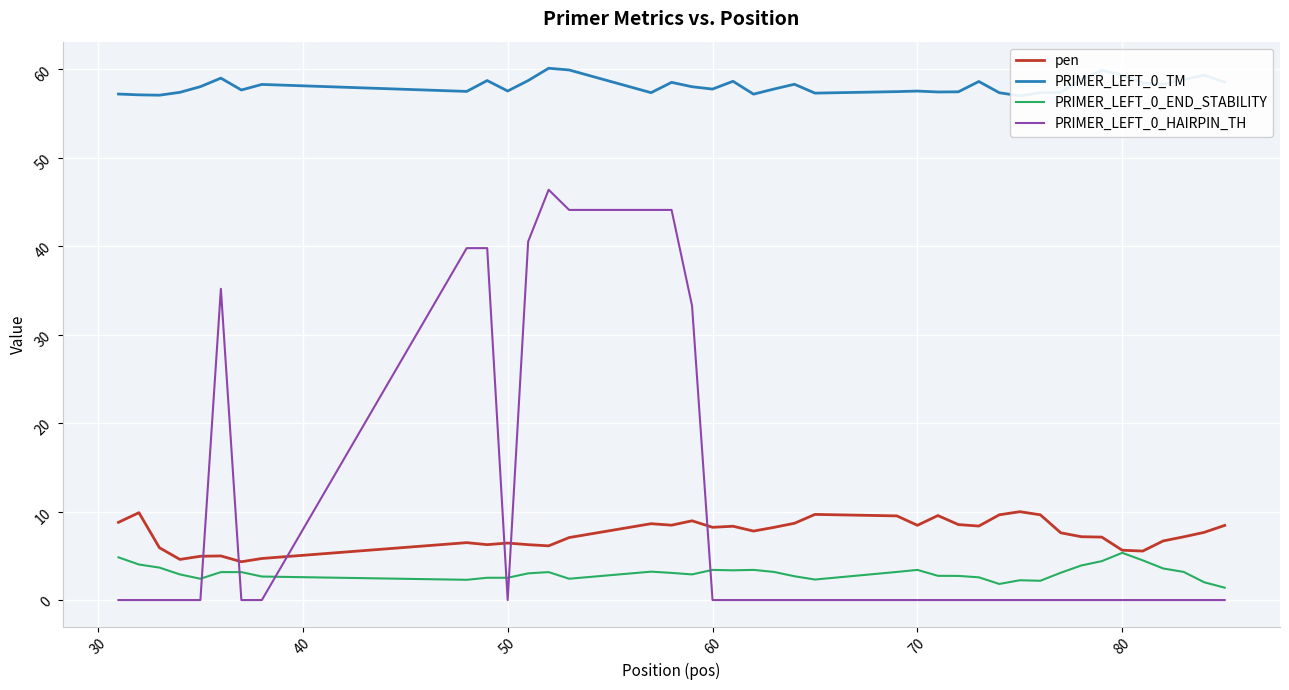

What is the minimum value for PRIMER_LEFT_0_END_STABILITY?

1.4